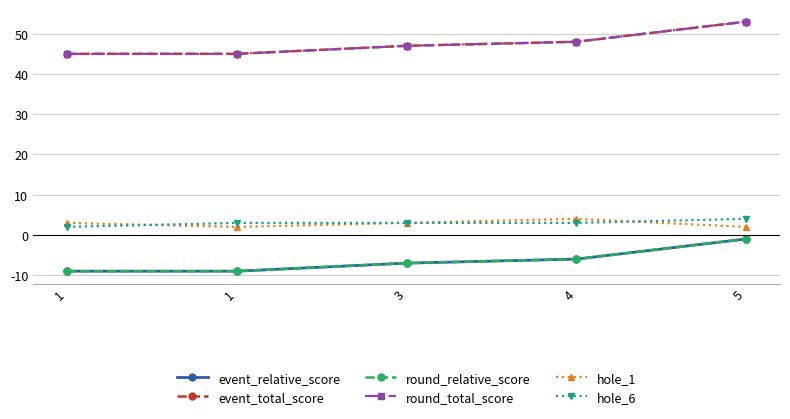

Is this an area chart (filled region under the line)?

No